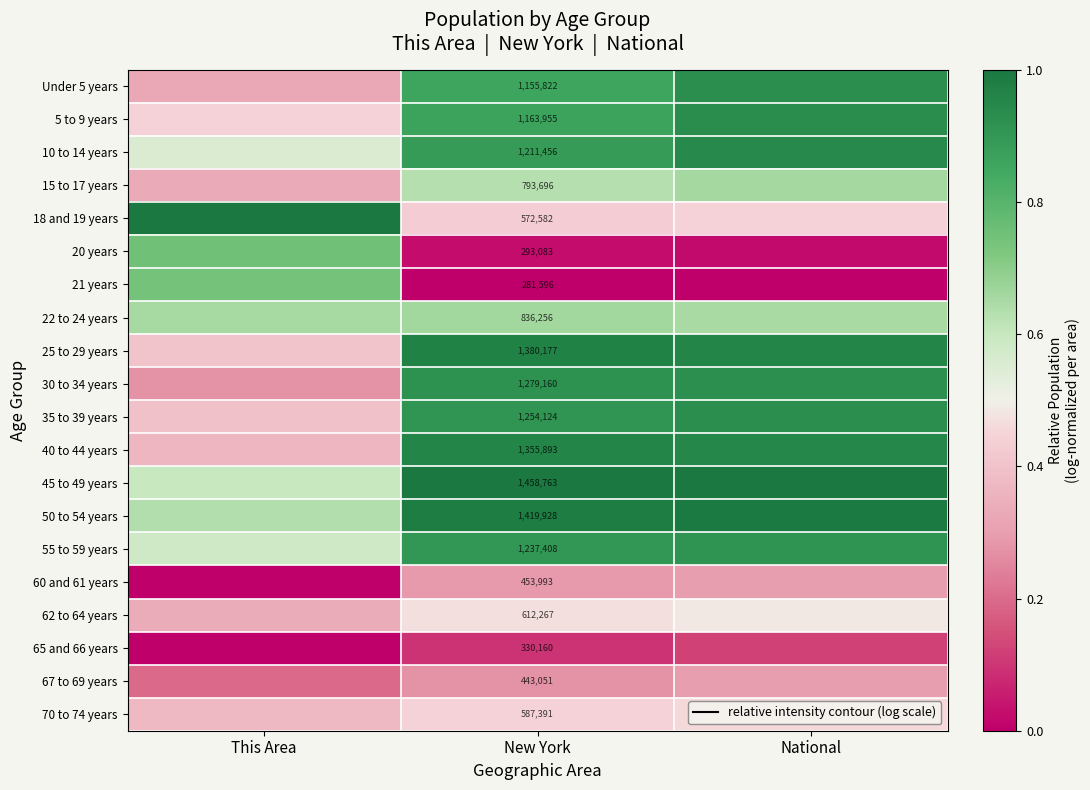

How many data points does each series have?

3